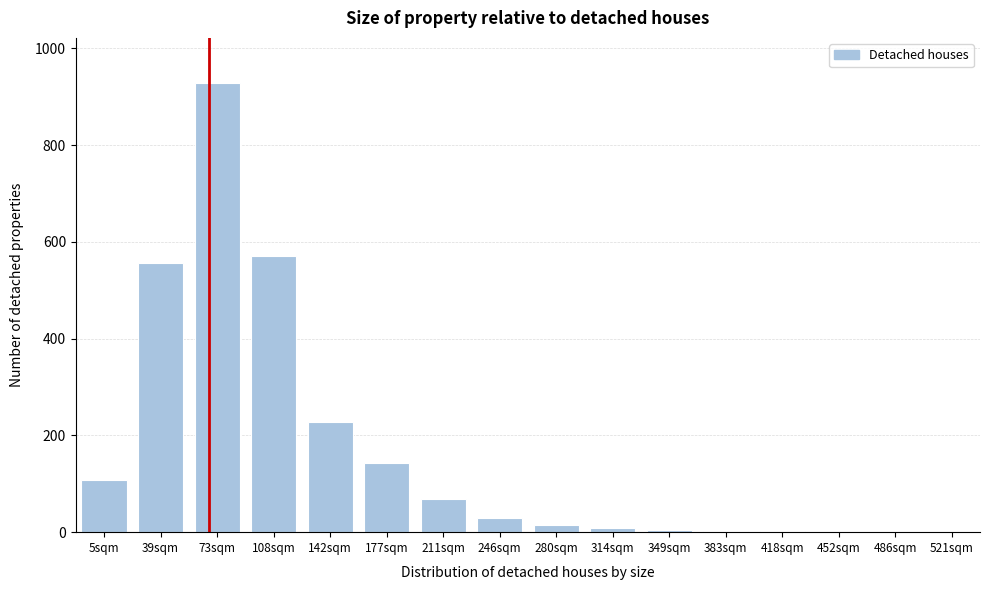

What is the ratio of the value at 5sqm to the value at 246sqm?

3.6